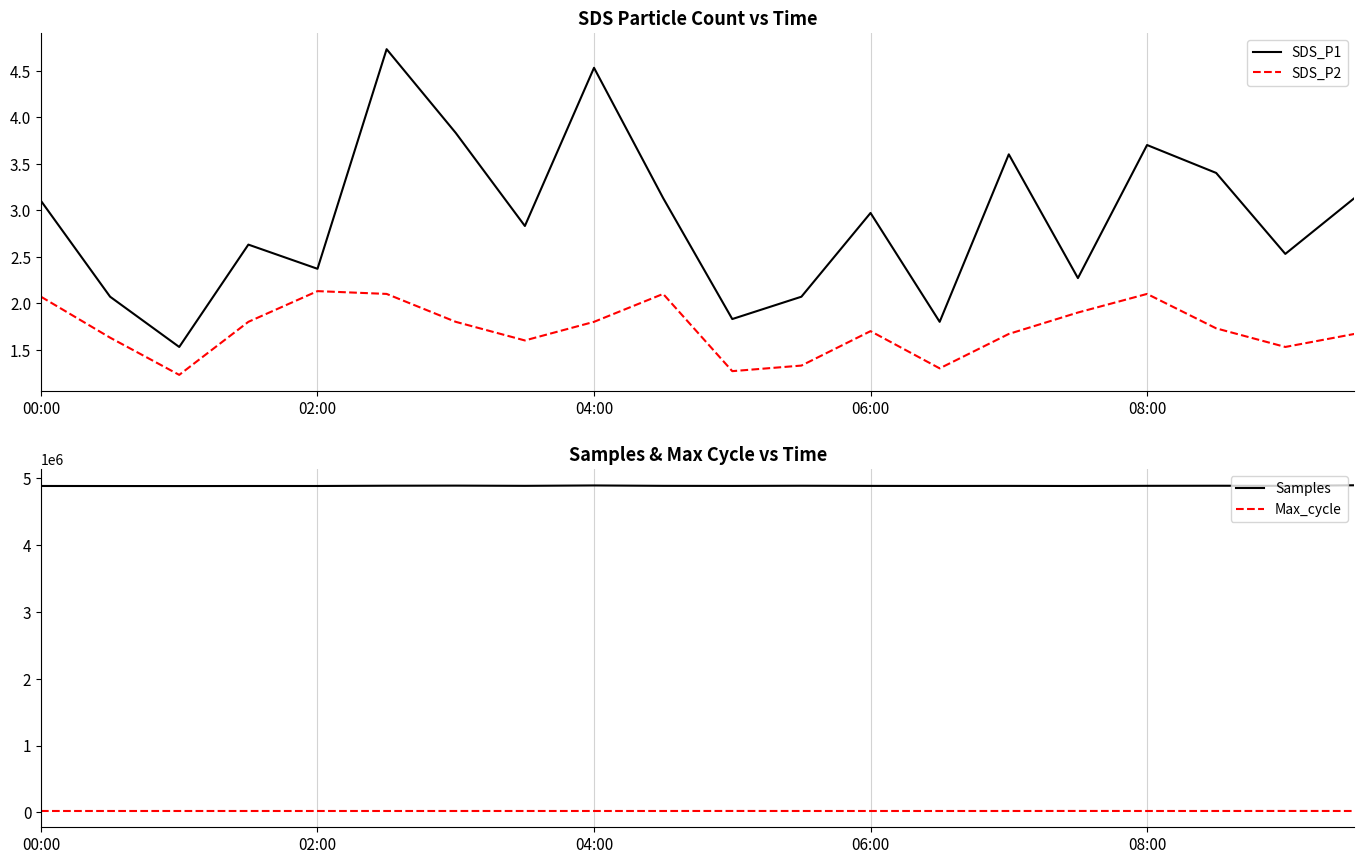

What is the average value of the SDS_P1 series?

2.9